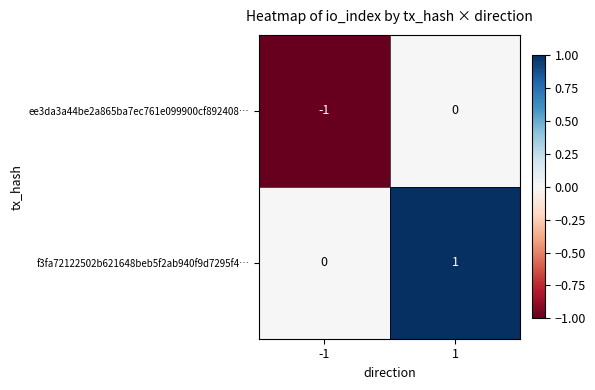

How many negative values does the ee3da3a44be2a865ba7ec761e099900cf892408… series have?

1